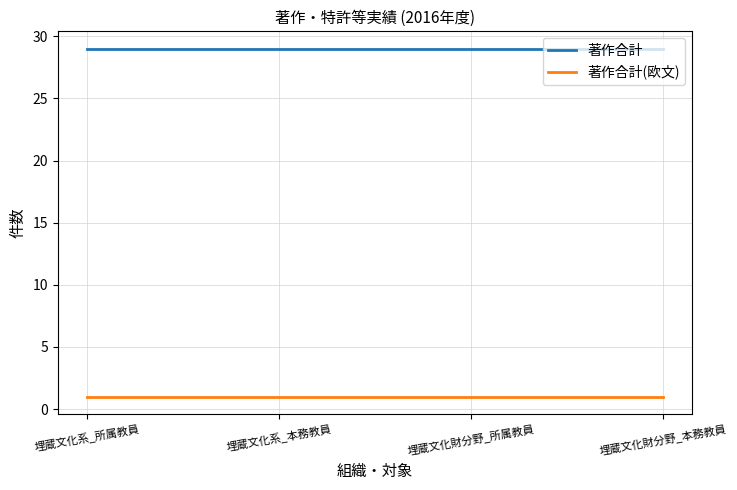

True or false: 著作合計(欧文) and 著作合計 intersect in this chart.

False